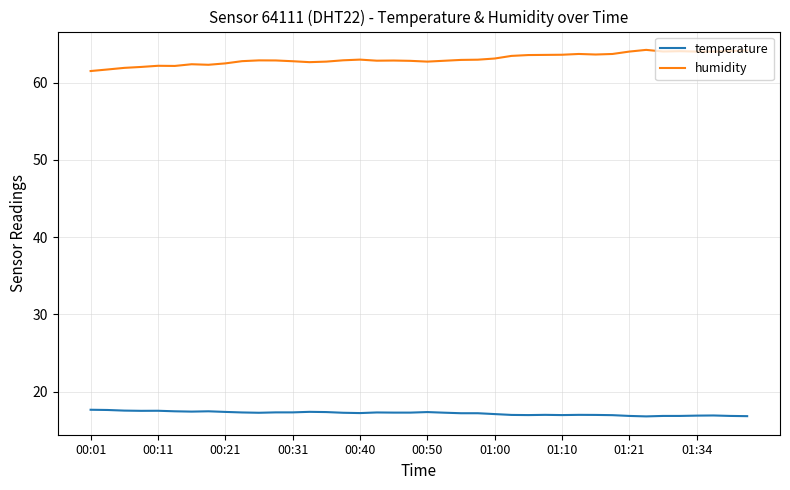

True or false: temperature and humidity cross at least once.

False